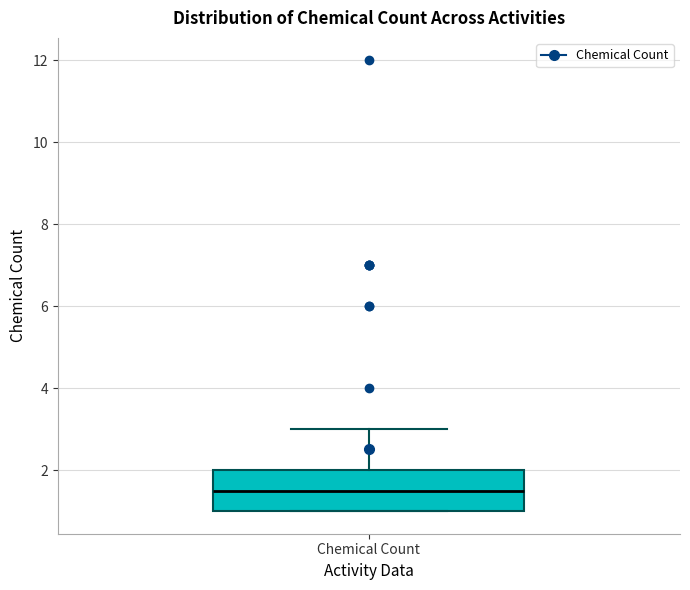

Where does the upper whisker of the box for Chemical Count end on the y-axis? The values are not printed on the chart, so give them approximately, as read against the axis.

3.0